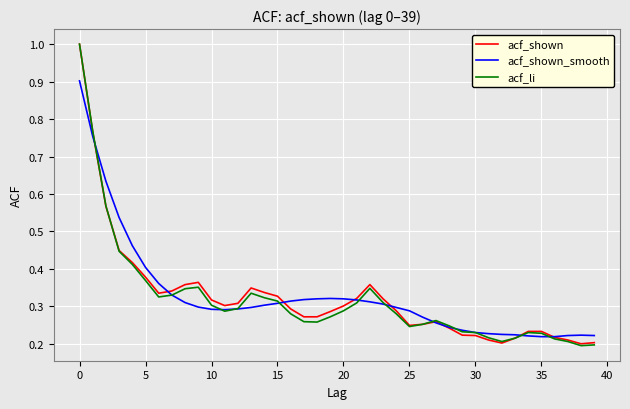

How many acf_li values are between 0 and 1?

40